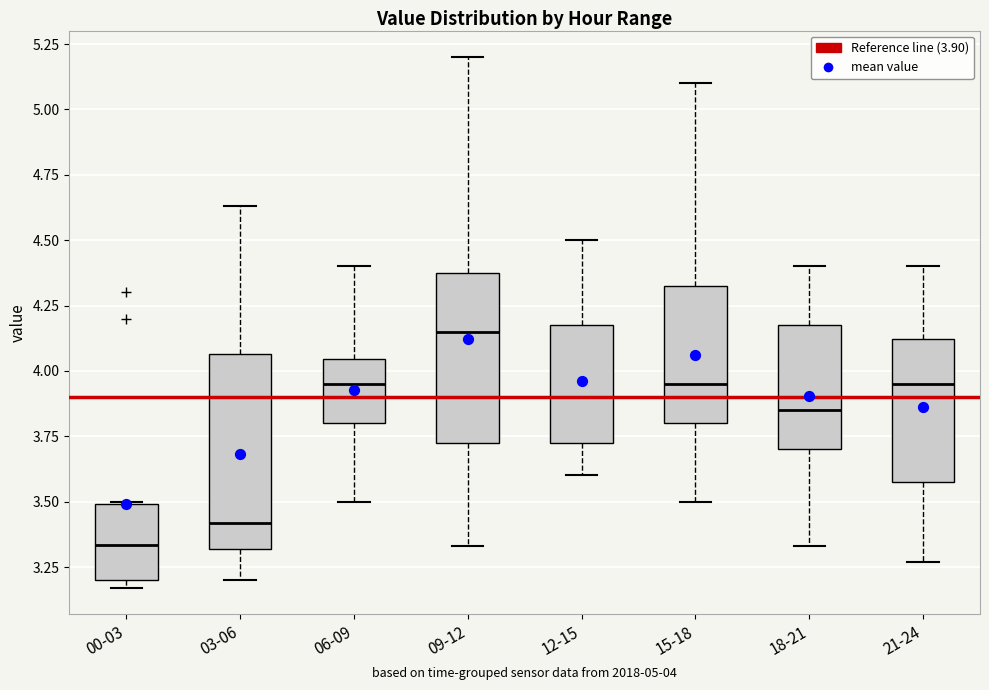

Which box has the lowest median line?

00-03